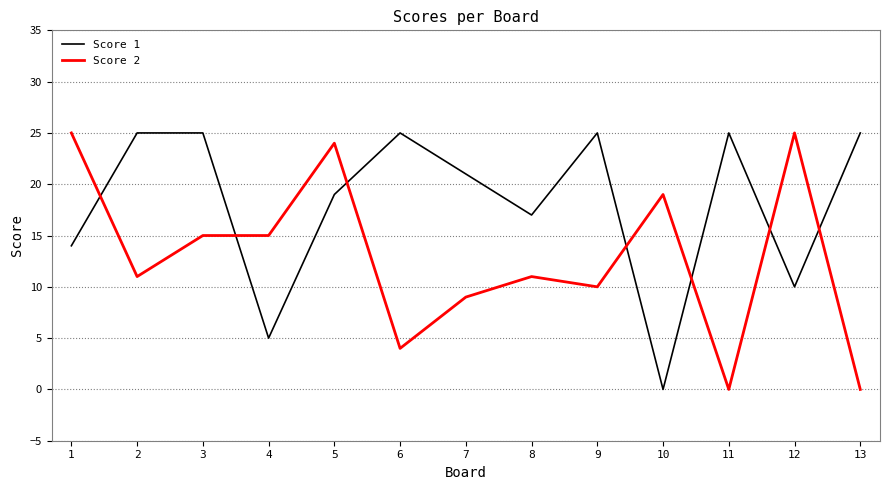

What is the maximum value for Score 1?

25